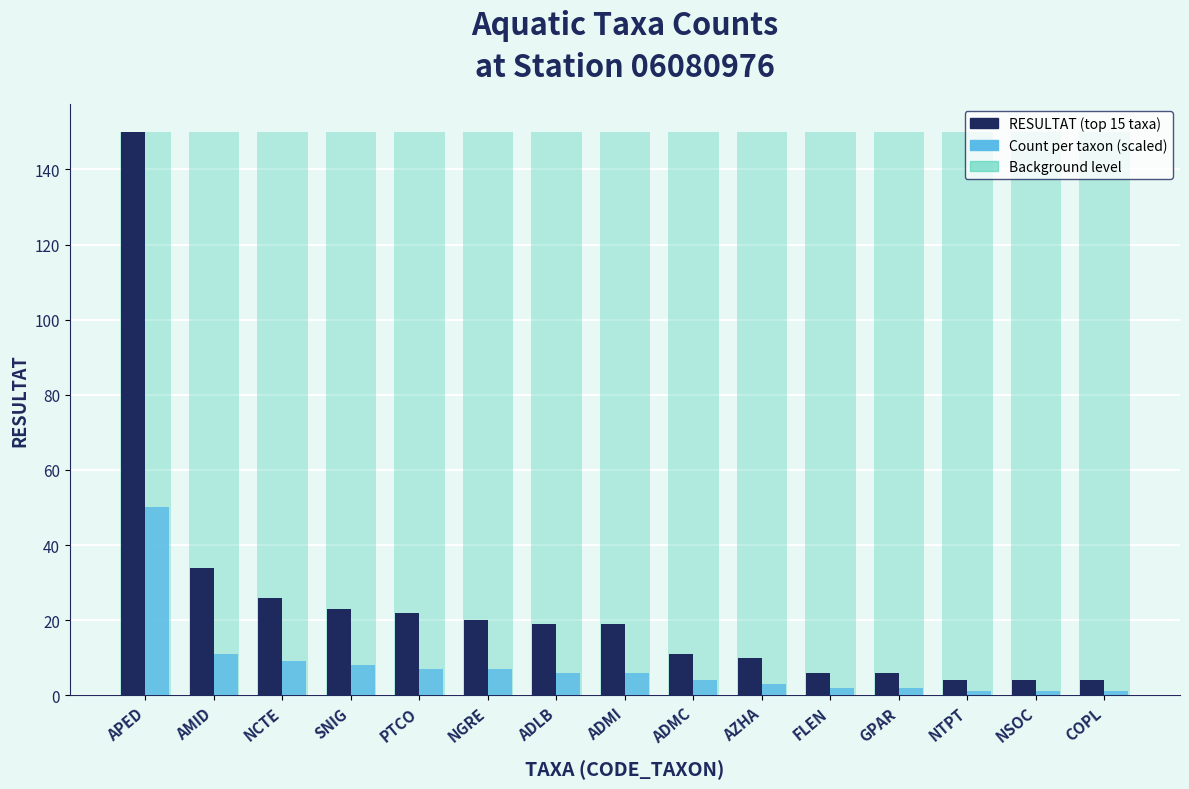

The value of Count per taxon (scaled) at ADLB is 6. True or false?

True